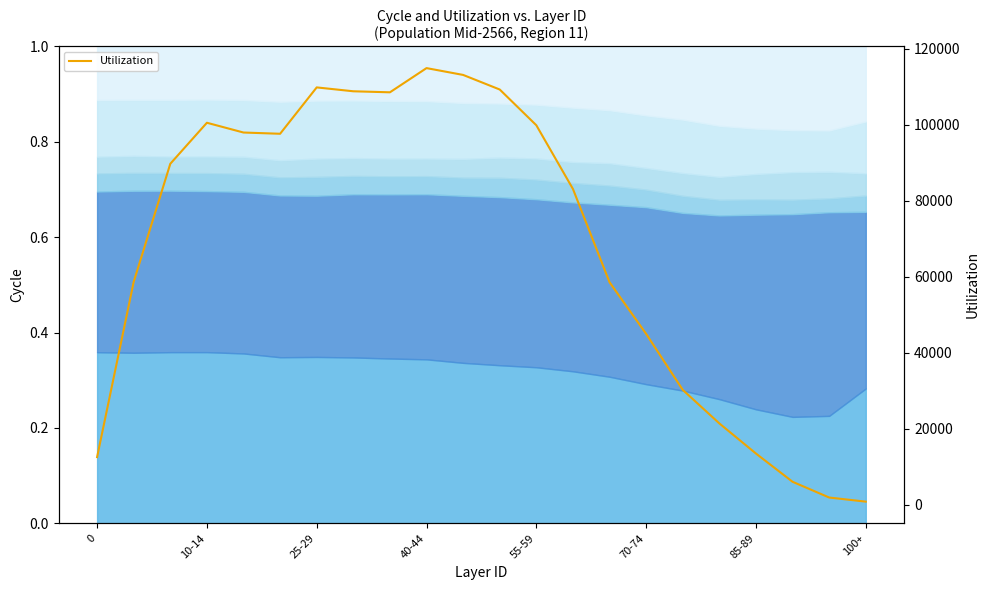

What is the maximum value for Utilization?

114860.5